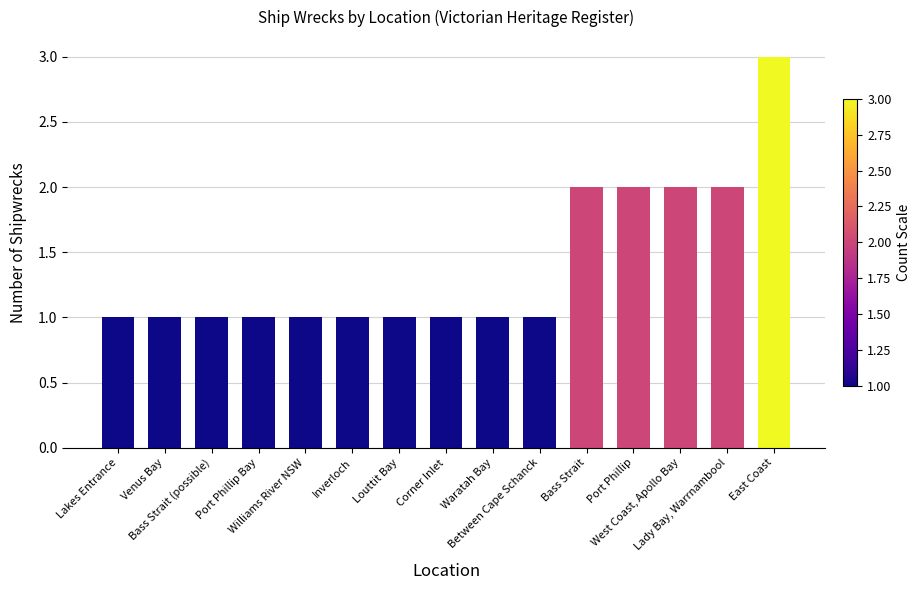

What is the minimum value shown in the chart?

1